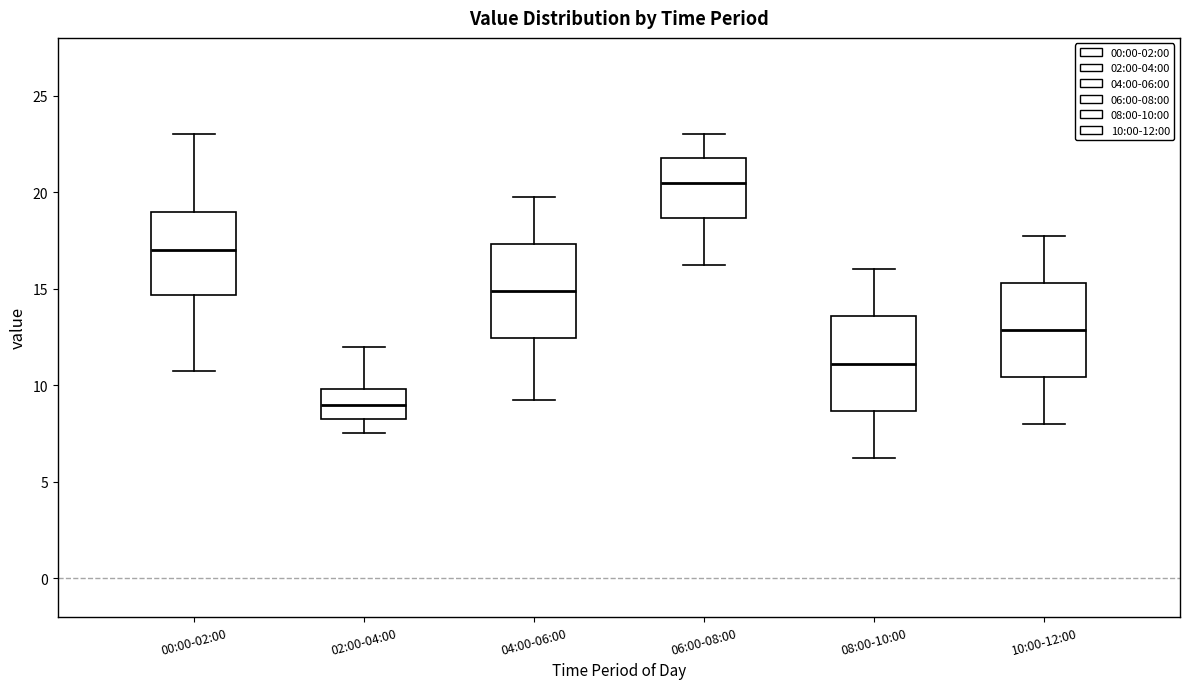

Reading left to right, transcribe this box plot: for each box, give where its median line is, the range the box spans, and where its two whiskers end, as read against the y-axis. The values are not printed on the chart, so give them approximately, as read against the axis.

00:00-02:00: median 17.0, box 14.5 to 19.0, whiskers 11.0 to 23.0
02:00-04:00: median 9.0, box 8.5 to 10.0, whiskers 7.5 to 12.0
04:00-06:00: median 15.0, box 12.5 to 17.5, whiskers 9.5 to 20.0
06:00-08:00: median 20.5, box 18.5 to 22.0, whiskers 16.5 to 23.0
08:00-10:00: median 11.0, box 8.5 to 13.5, whiskers 6.5 to 16.0
10:00-12:00: median 13.0, box 10.5 to 15.5, whiskers 8.0 to 18.0